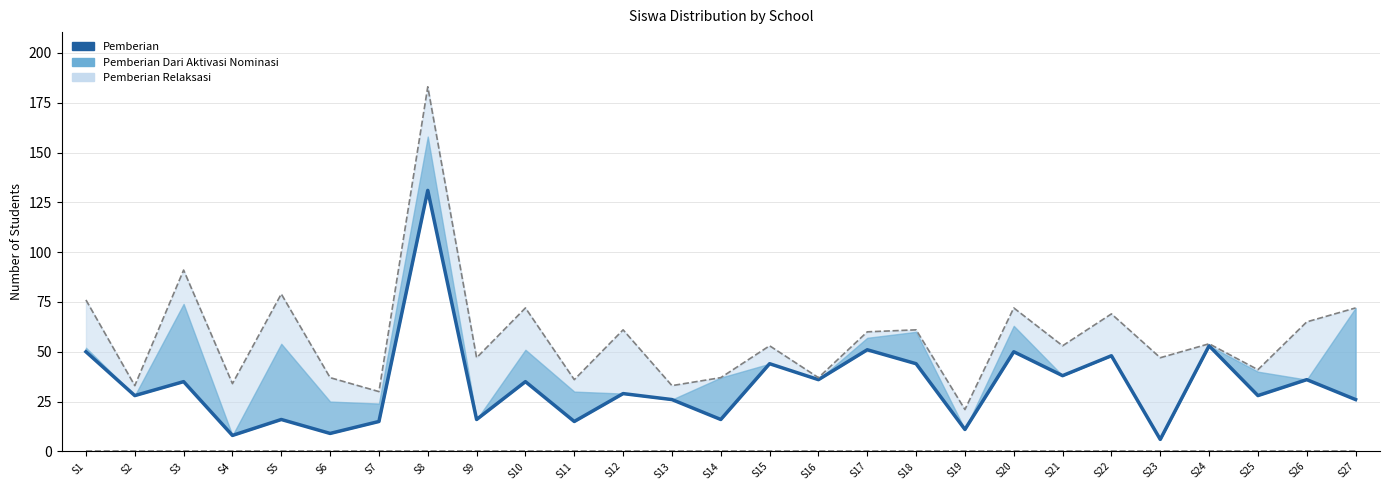

Reading right to left, what are all the values shown in this chart?

S27=26	S26=36	S25=28	S24=53	S23=6	S22=48	S21=38	S20=50	S19=11	S18=44	S17=51	S16=36	S15=44	S14=16	S13=26	S12=29	S11=15	S10=35	S9=16	S8=131	S7=15	S6=9	S5=16	S4=8	S3=35	S2=28	S1=50